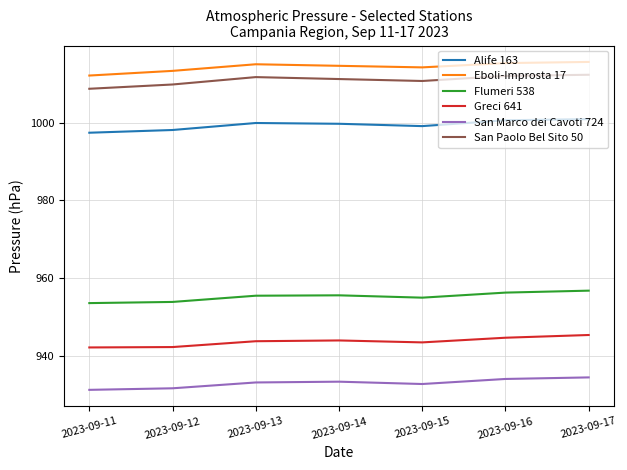

What is the difference between the Eboli-Improsta 17 values at 2023-09-15 and 2023-09-16?

1.1